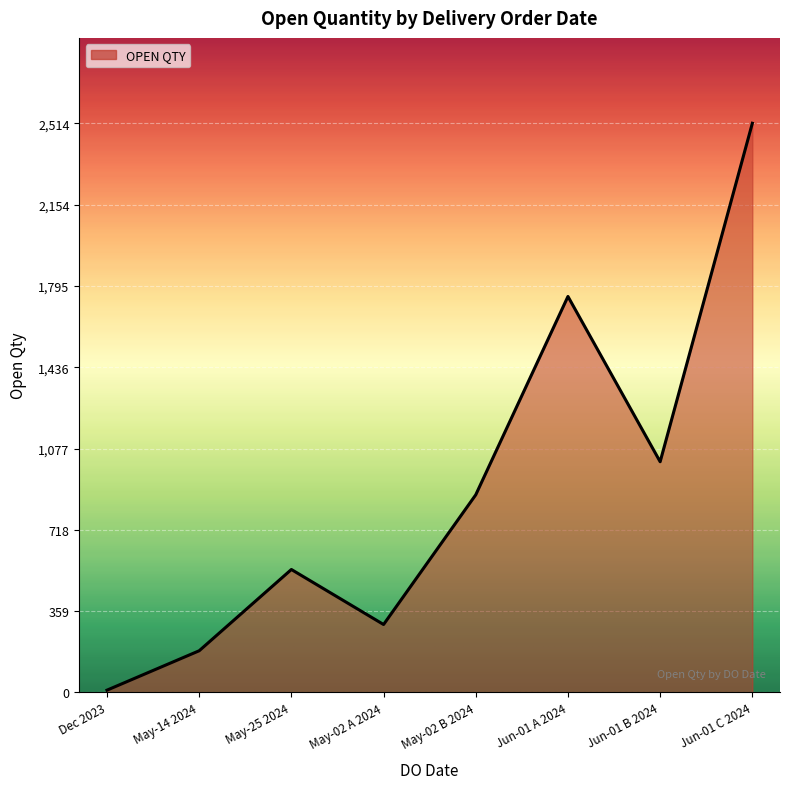

Reading left to right, transcribe all the data shown in this chart.

10	184	543	300	873	1749	1019	2514